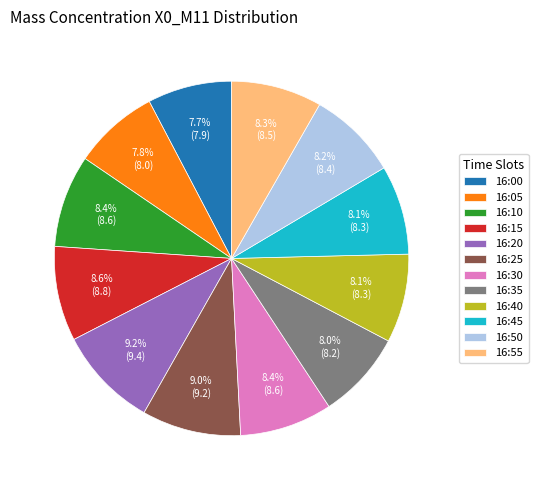

What is the ratio of the value at 16:40 to the value at 16:15?

0.9